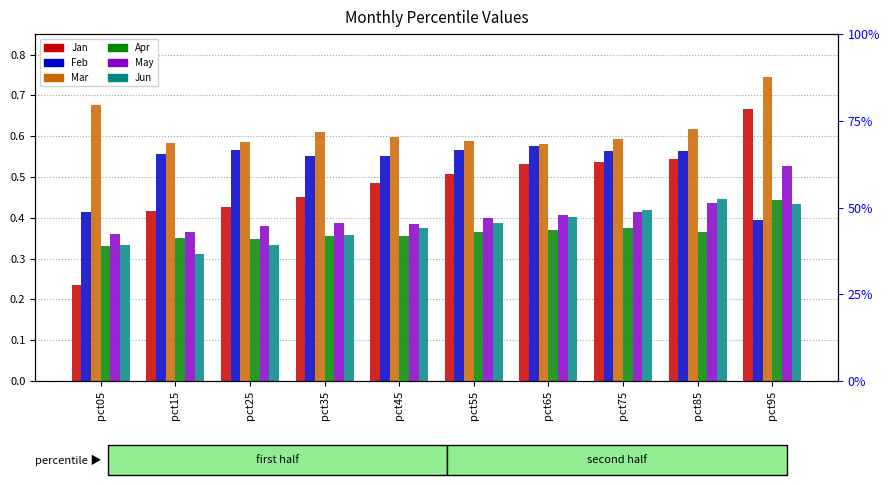

True or false: Apr has a value of 0.3 at pct25.

True